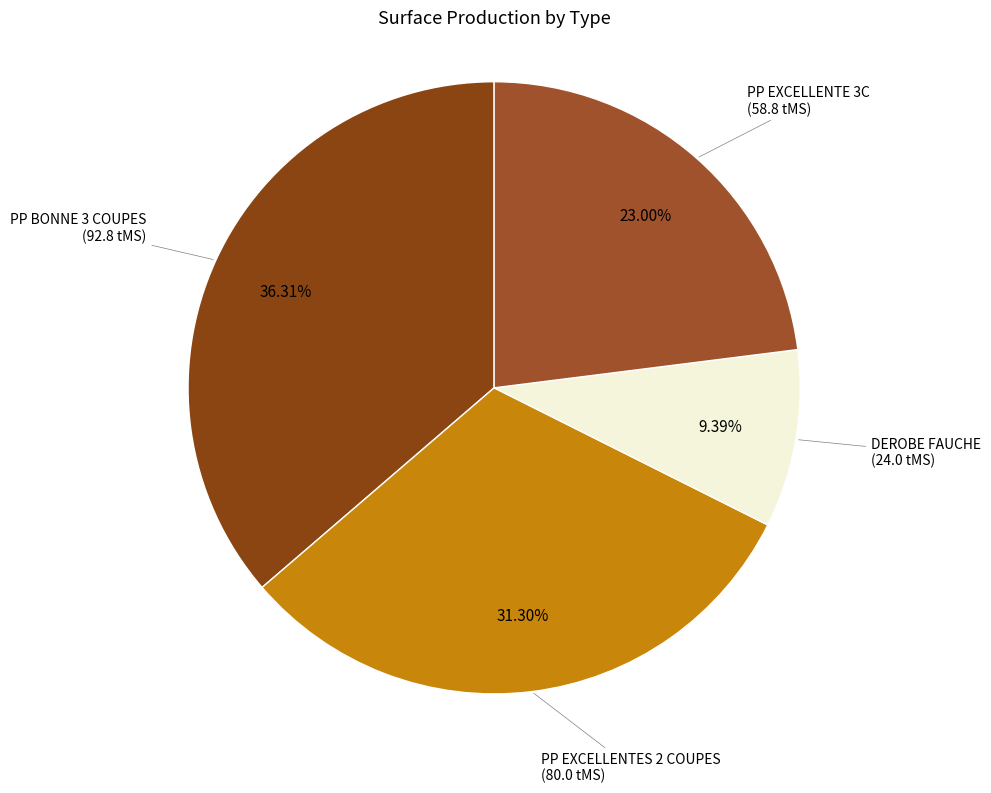

Does PP EXCELLENTE 3C represent more than half of the total?

No